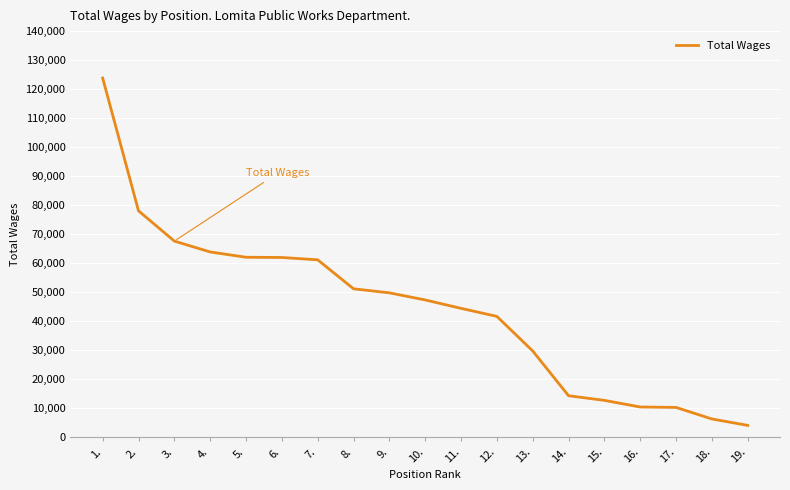

The value at 13. is 47894. True or false?

False